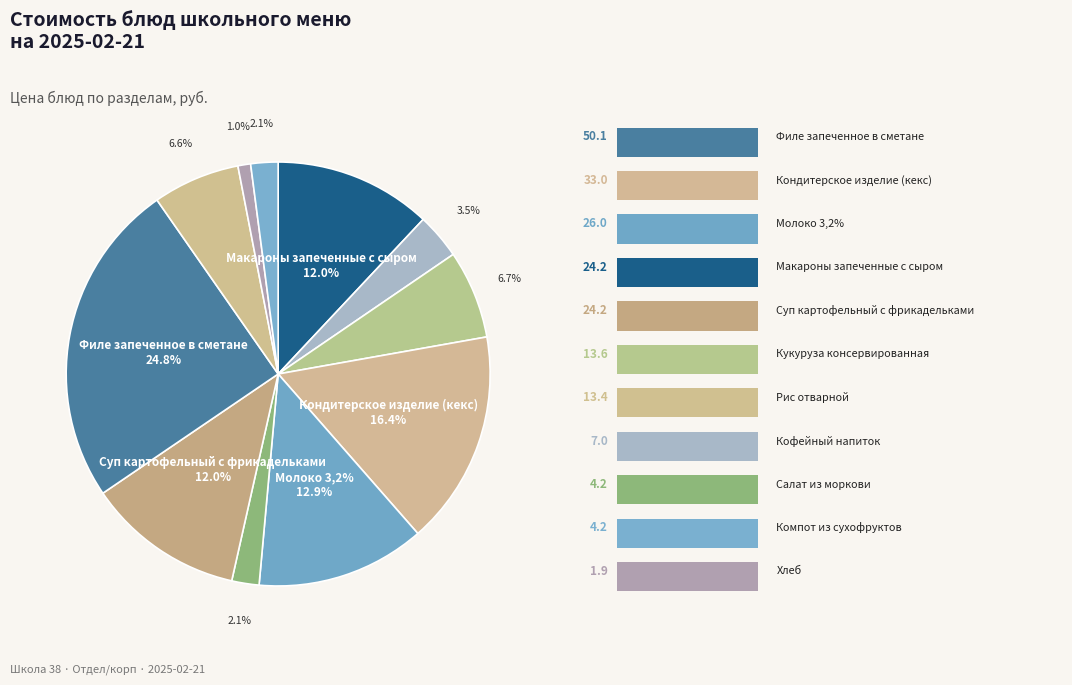

Is there a majority slice in this chart?

No